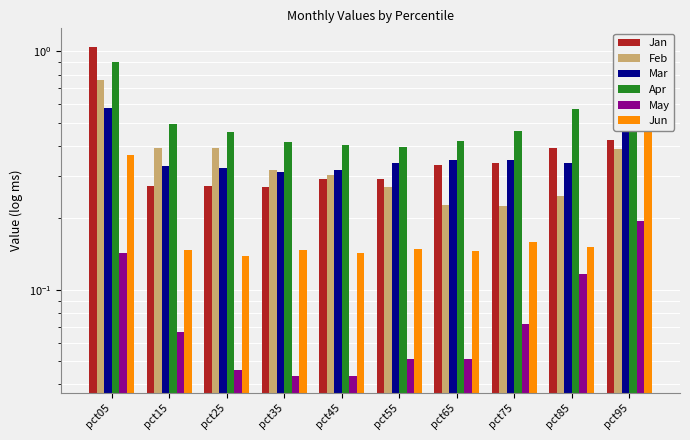

Which series changed the most between pct15 and pct25?

Apr